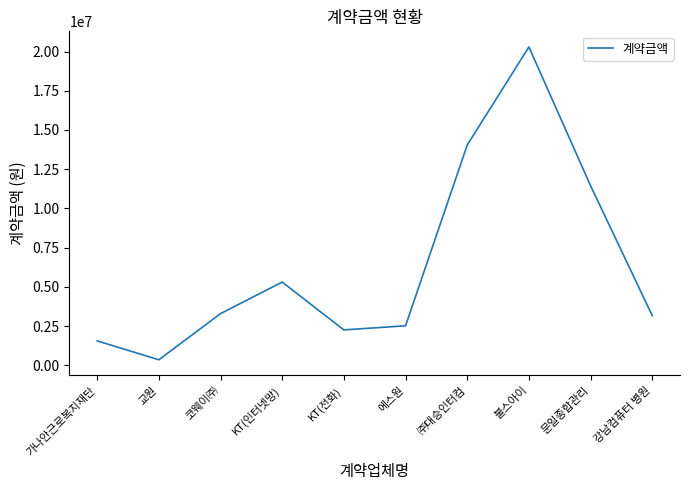

Which category has the lowest value across all series?

교원